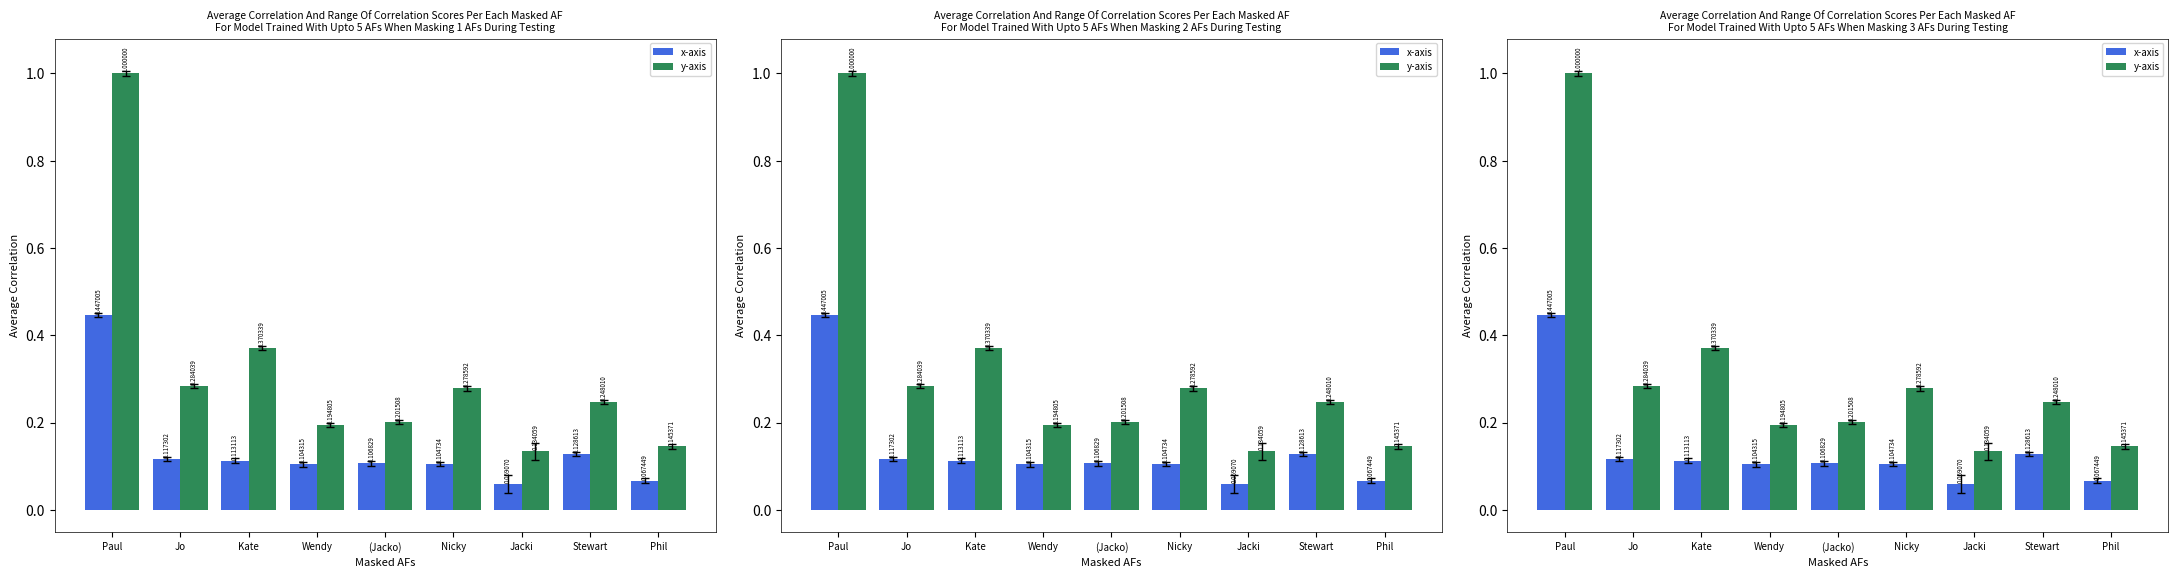

At Kate, list the series in order from largest to smallest.

y-axis, x-axis